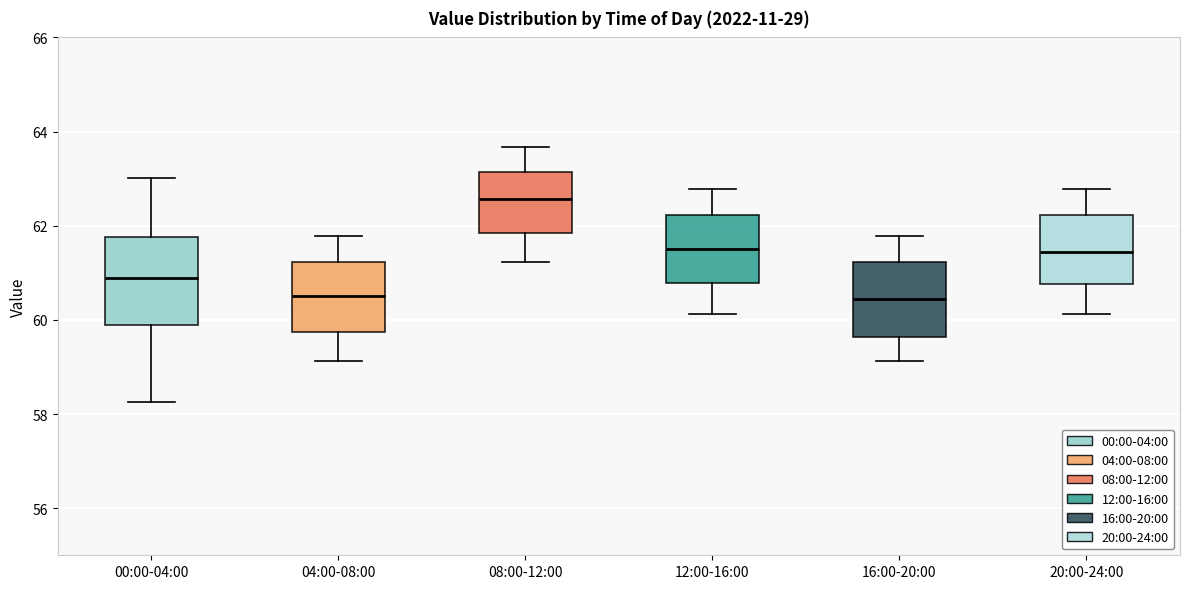

Which box has the highest median line?

08:00-12:00